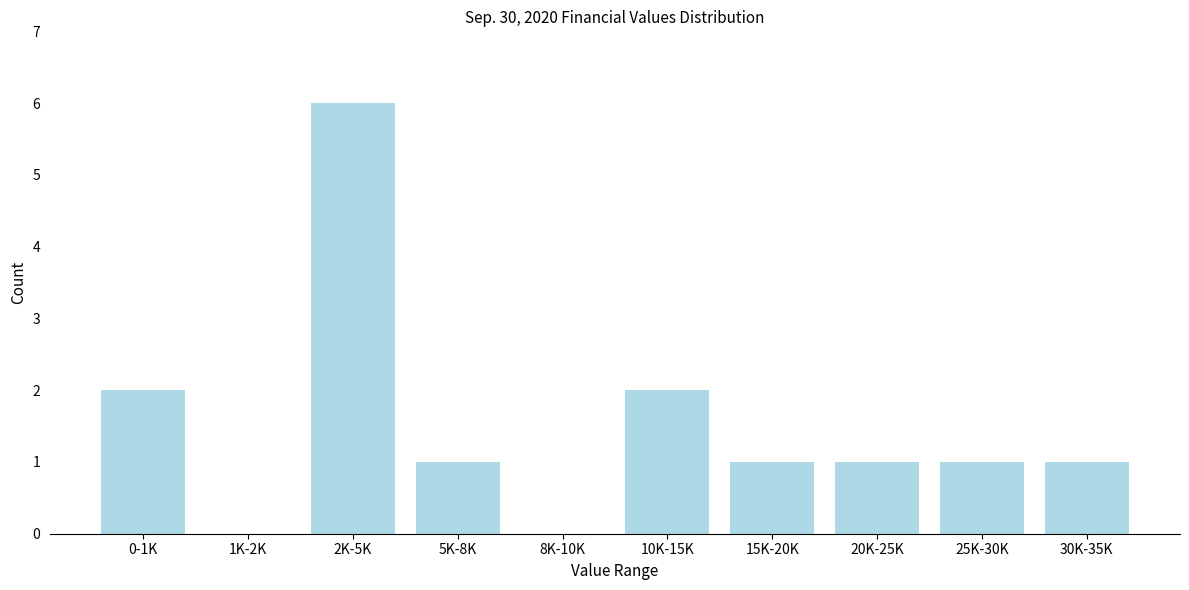

Reading left to right, extract all data points from this chart.

0-1K=2	1K-2K=0	2K-5K=6	5K-8K=1	8K-10K=0	10K-15K=2	15K-20K=1	20K-25K=1	25K-30K=1	30K-35K=1